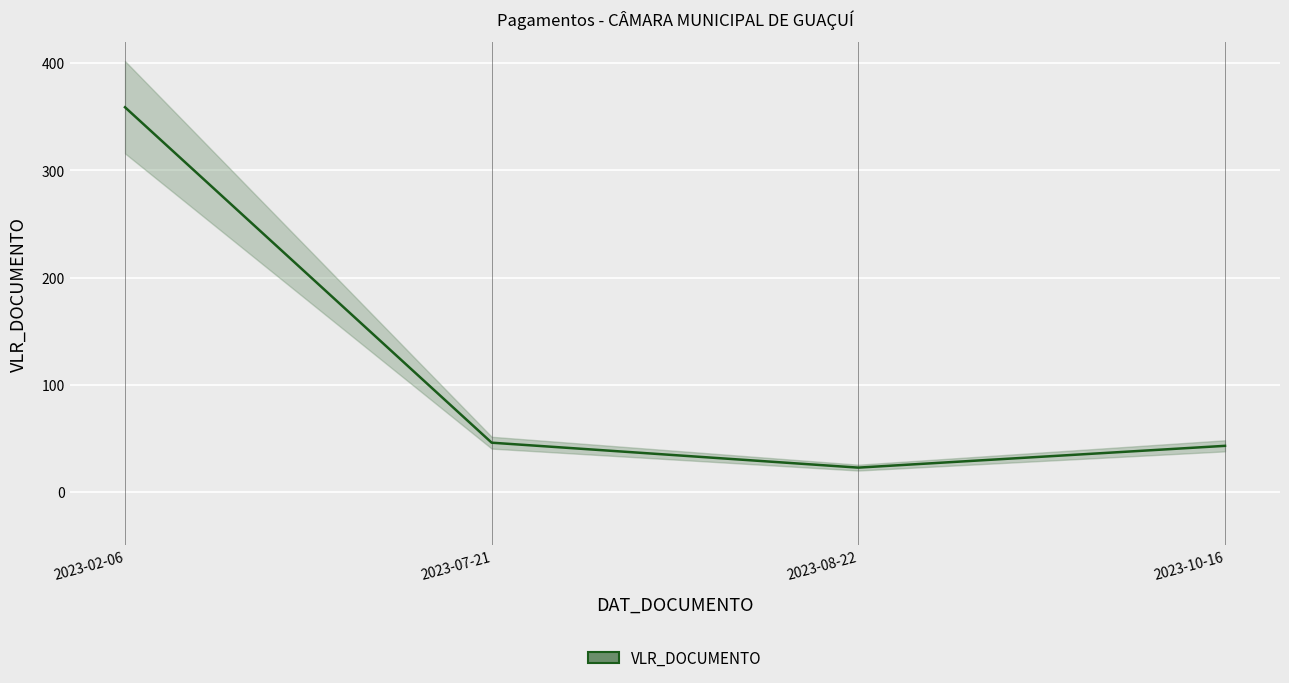

Count the number of categories in the chart.

4